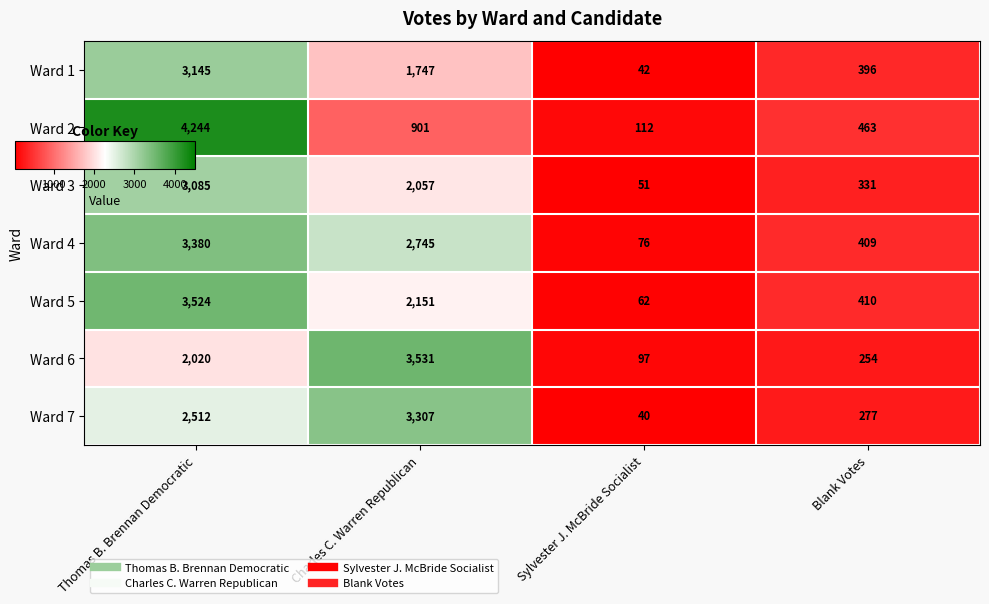

The value of Ward 2 at Charles C. Warren Republican is 380. True or false?

False